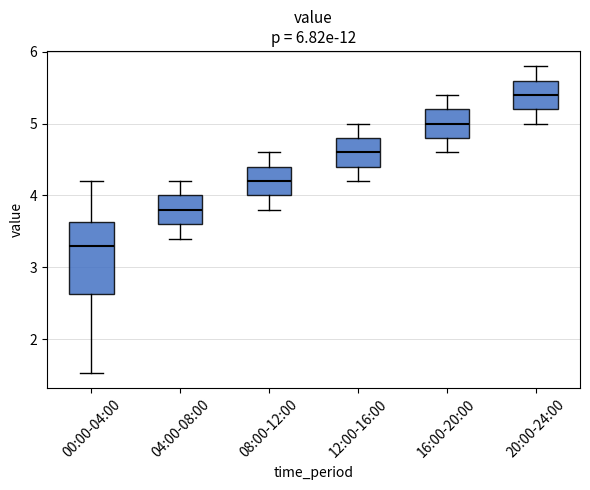

Reading left to right, read every box against the y-axis: the position of its median line, the range the box covers, and the ends of its whiskers. The values are not printed on the chart, so give them approximately, as read against the axis.

00:00-04:00: median 3.3, box 2.6 to 3.6, whiskers 1.5 to 4.2
04:00-08:00: median 3.8, box 3.6 to 4.0, whiskers 3.4 to 4.2
08:00-12:00: median 4.2, box 4.0 to 4.4, whiskers 3.8 to 4.6
12:00-16:00: median 4.6, box 4.4 to 4.8, whiskers 4.2 to 5.0
16:00-20:00: median 5.0, box 4.8 to 5.2, whiskers 4.6 to 5.4
20:00-24:00: median 5.4, box 5.2 to 5.6, whiskers 5.0 to 5.8